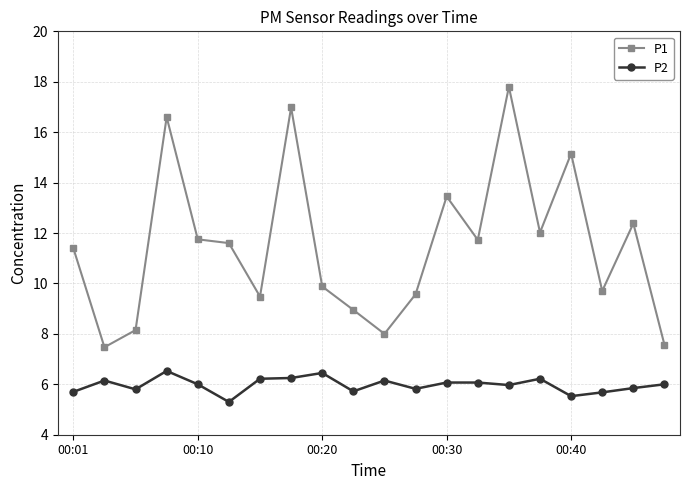

How many lines are shown in the chart?

2